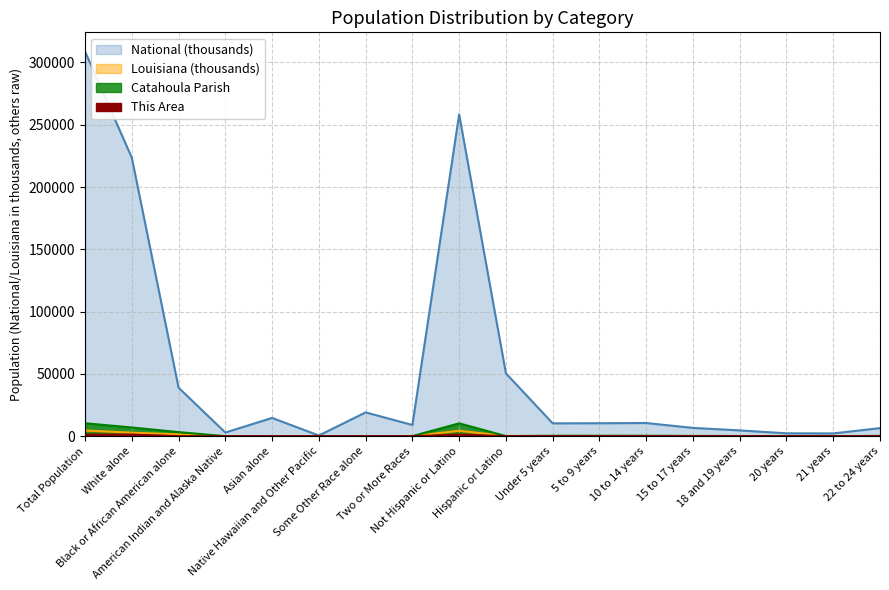

At how many categories does at least one series exceed 241729?

2